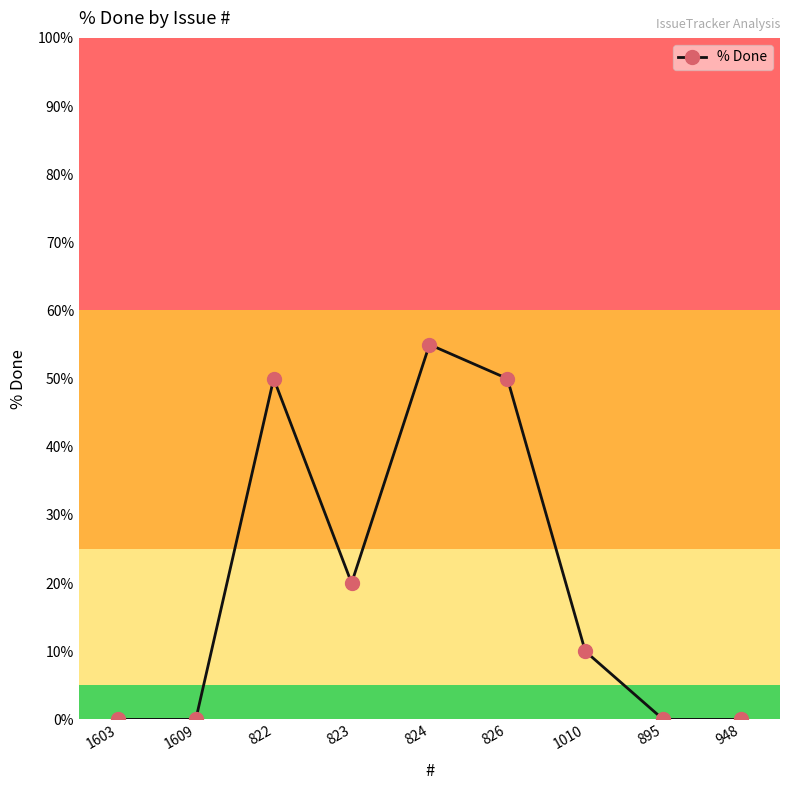

True or false: there are more than 2 points higher than both neighbors.

False